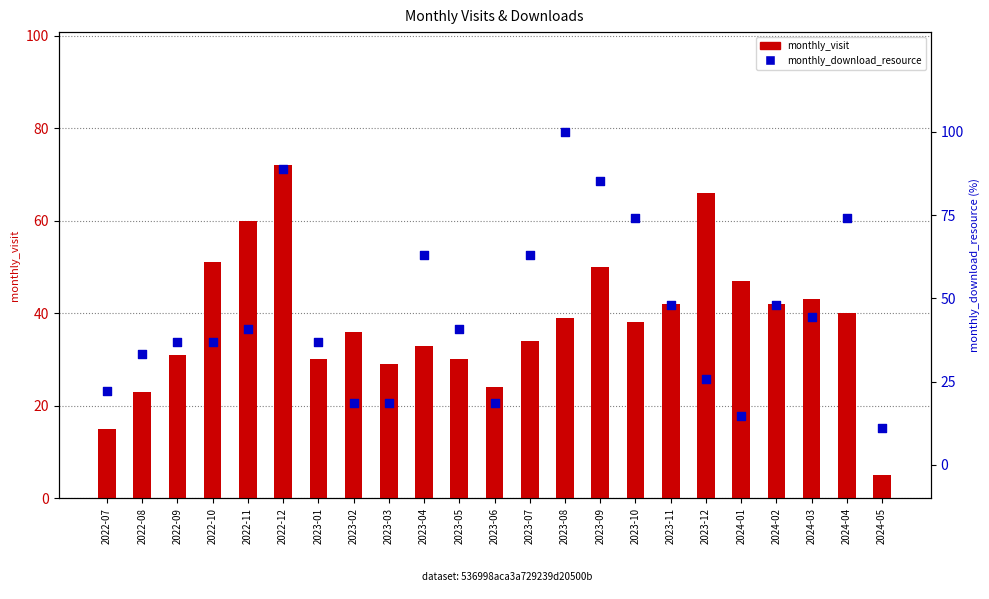

What is the total value across all series at 2023-04?

96.0